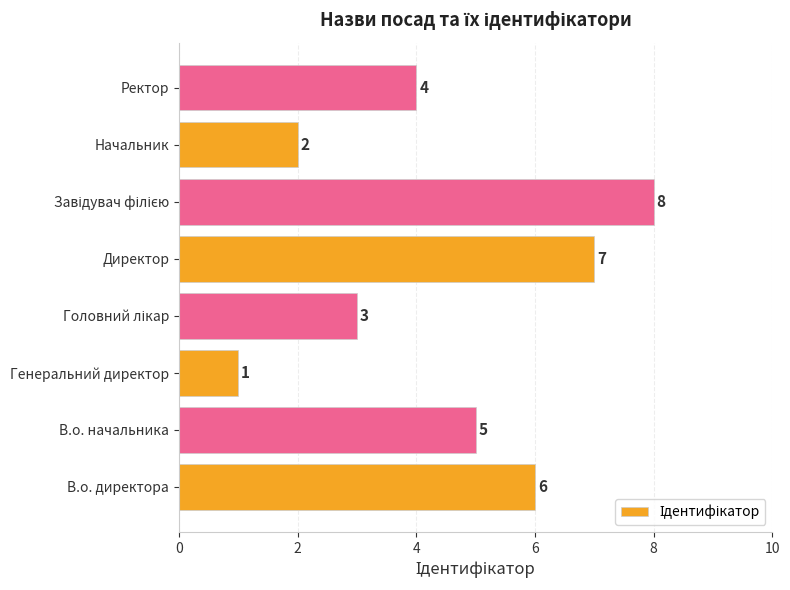

Which has a higher value, Генеральний директор or Начальник?

Начальник